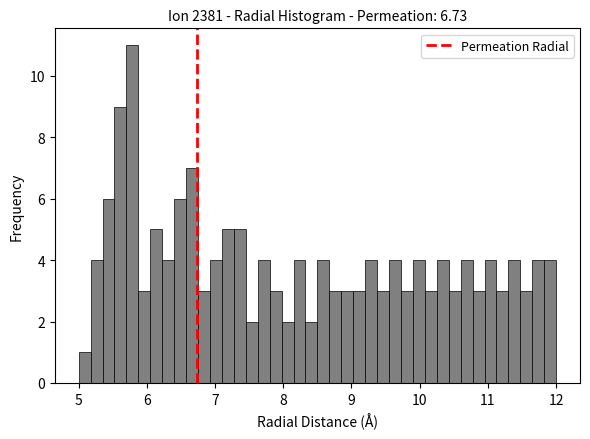

Read against the x-axis, roughly where is the centre of the tallest bar?

5.8